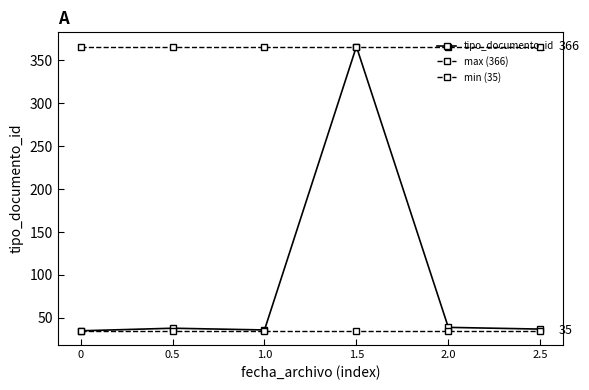

True or false: max (366) has more than 0 points higher than both neighbors.

False